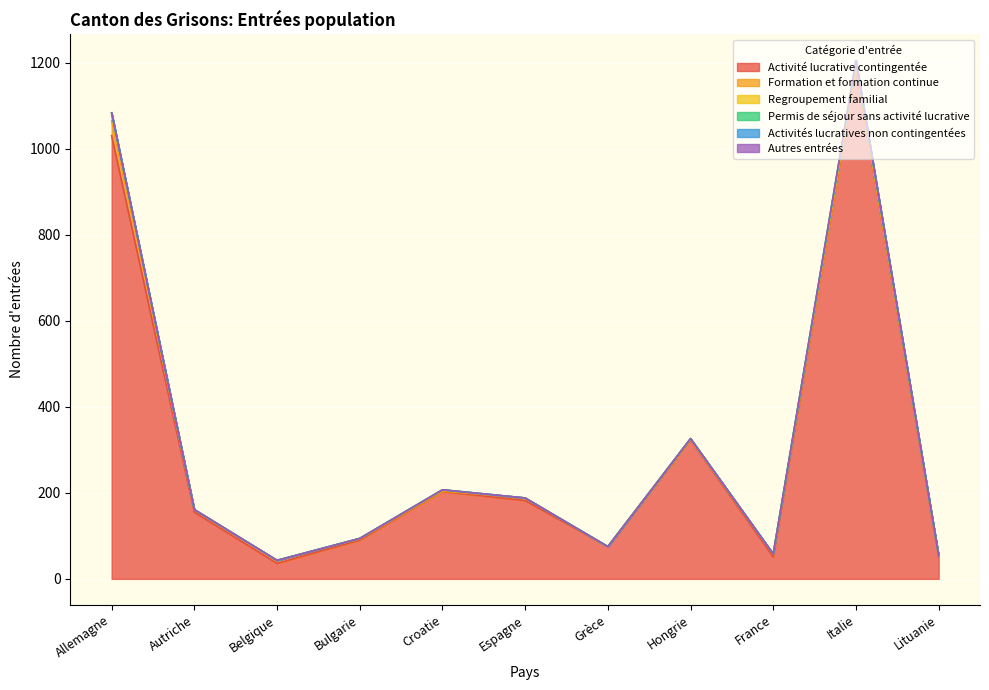

What position from the left is Grèce?

7